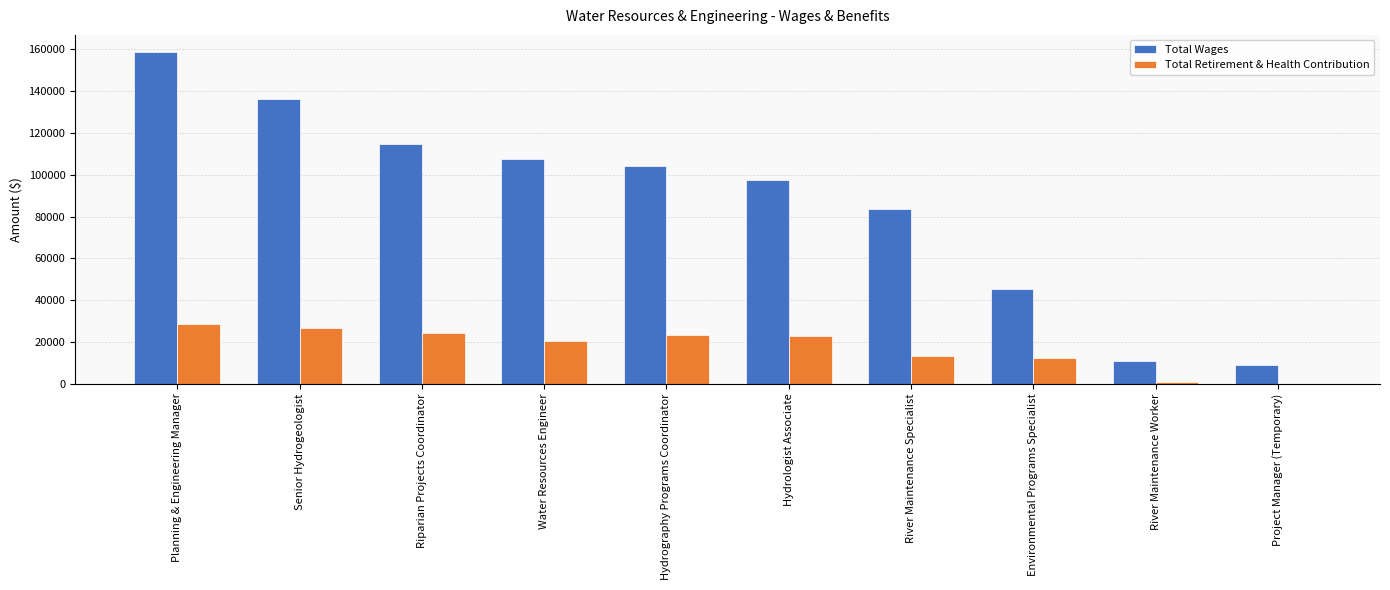

What is the approximate value of Total Retirement & Health Contribution at Hydrologist Associate, to the nearest 100?

22900